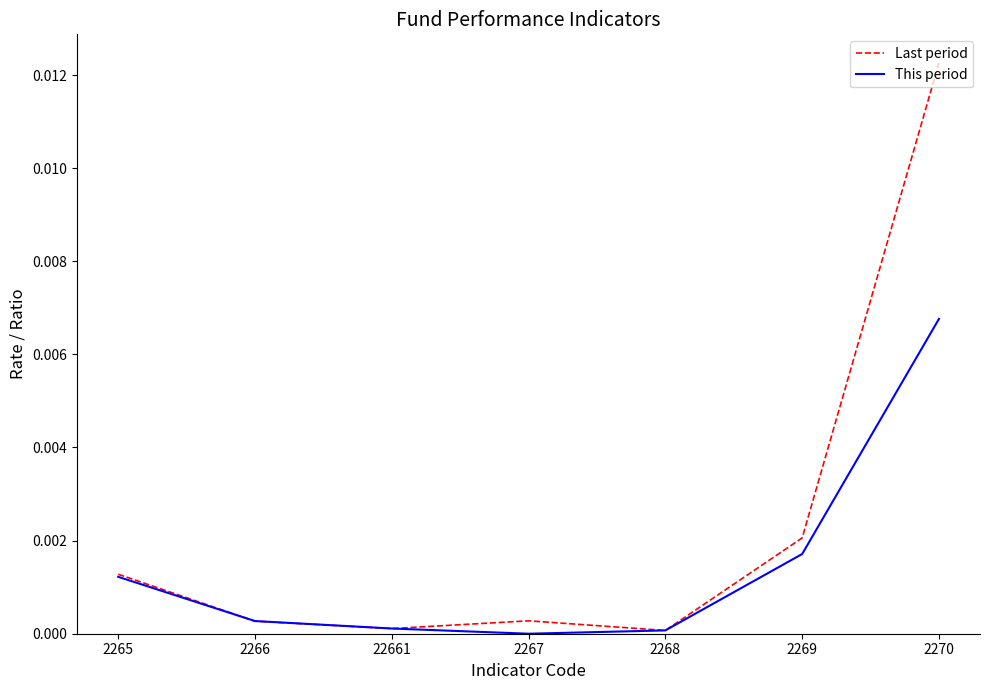

The value of Last period at 2269 is 0.0. True or false?

True